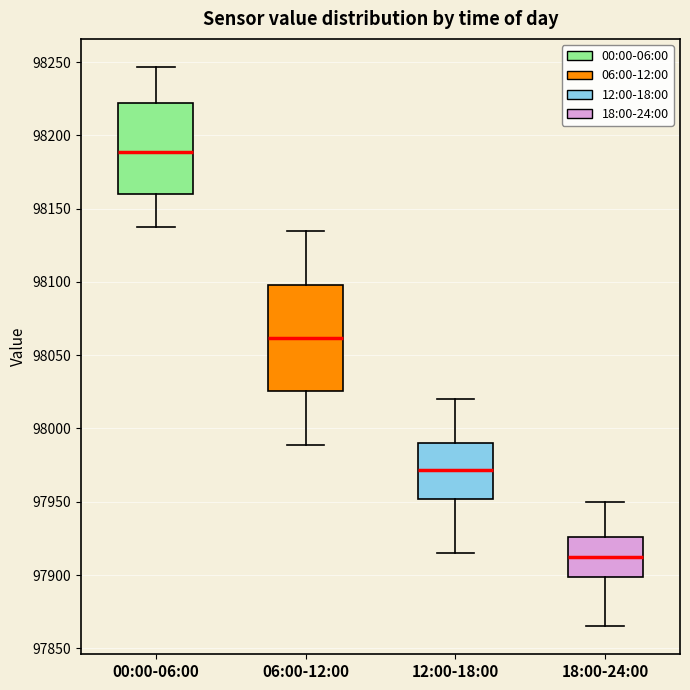

Which box's median line is the highest?

00:00-06:00